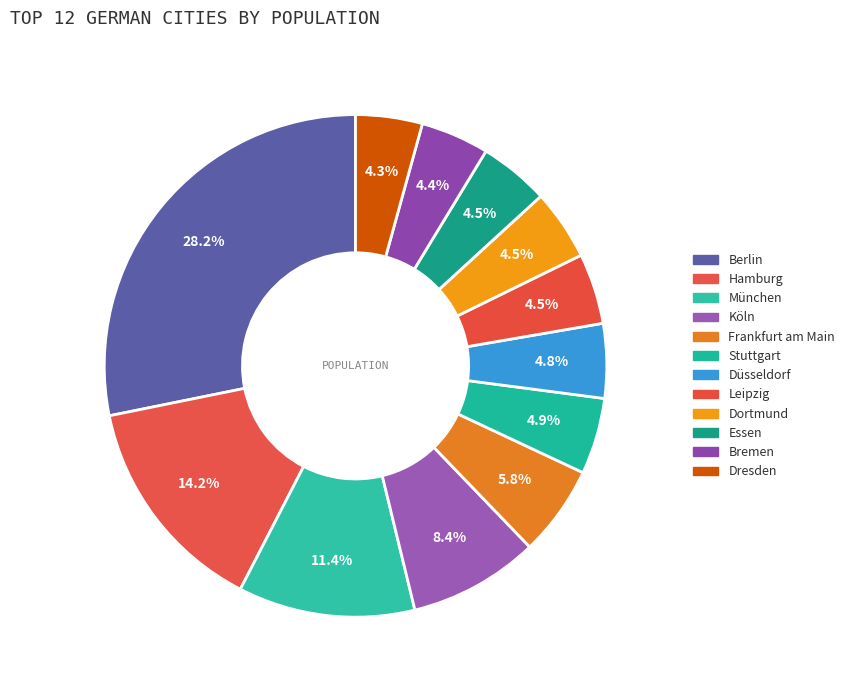

Which slice is the smallest?

Dresden